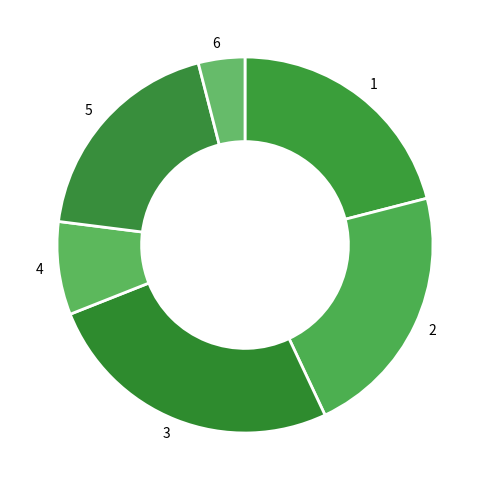

How many segments does this pie chart have?

6